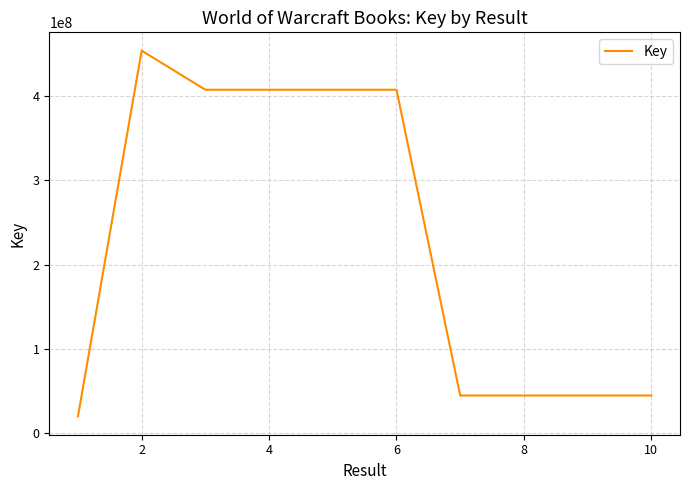

What is the smallest value displayed?

19812311